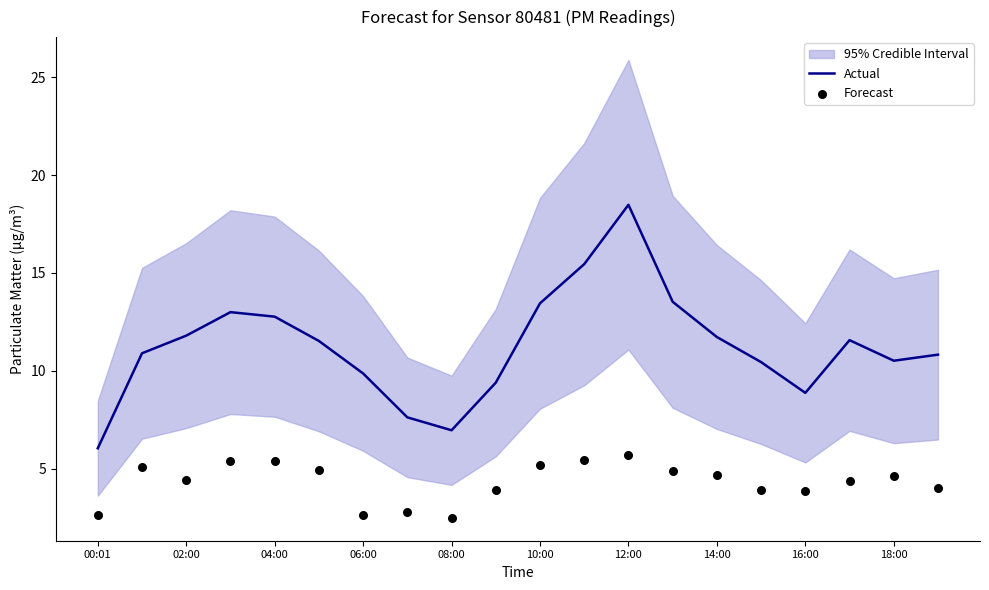

What are all the series names shown in the legend?

Actual, Forecast